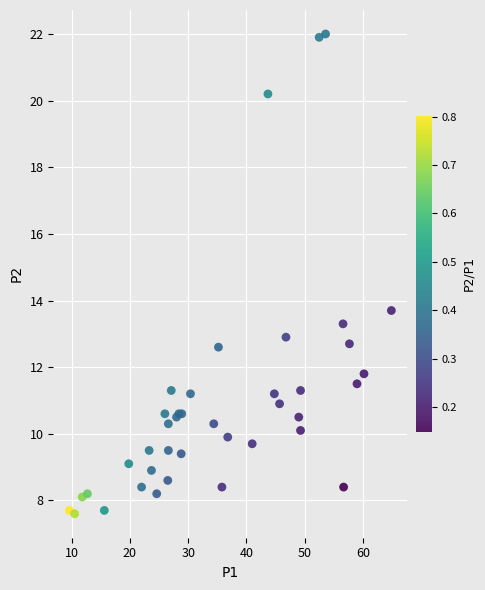

What Y value in the scatter plot is closest to 14?

13.7